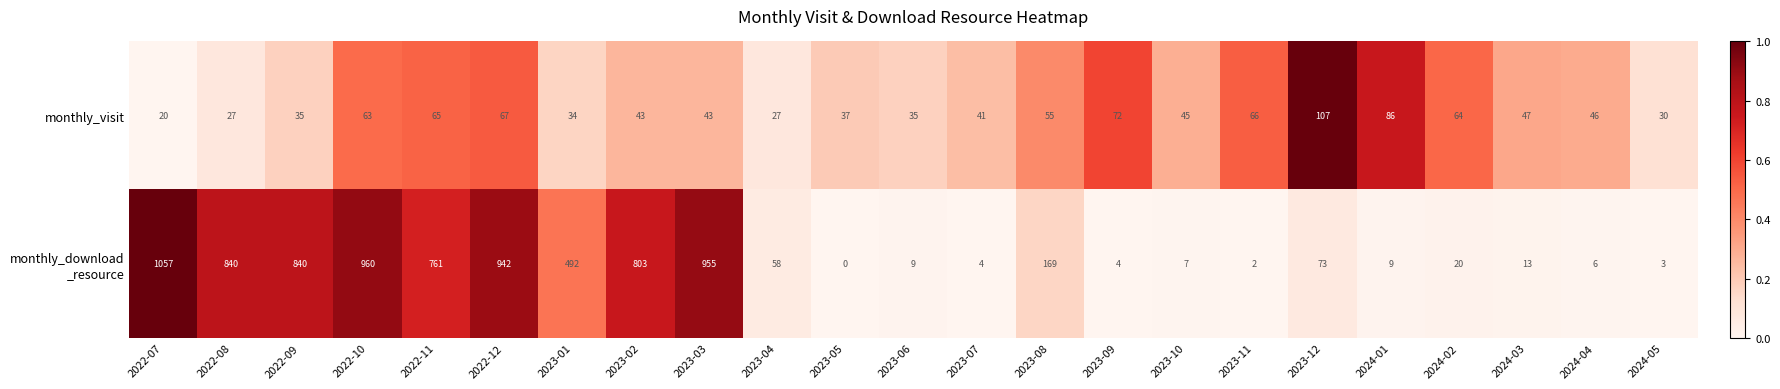

How many categories are shown in the chart?

23